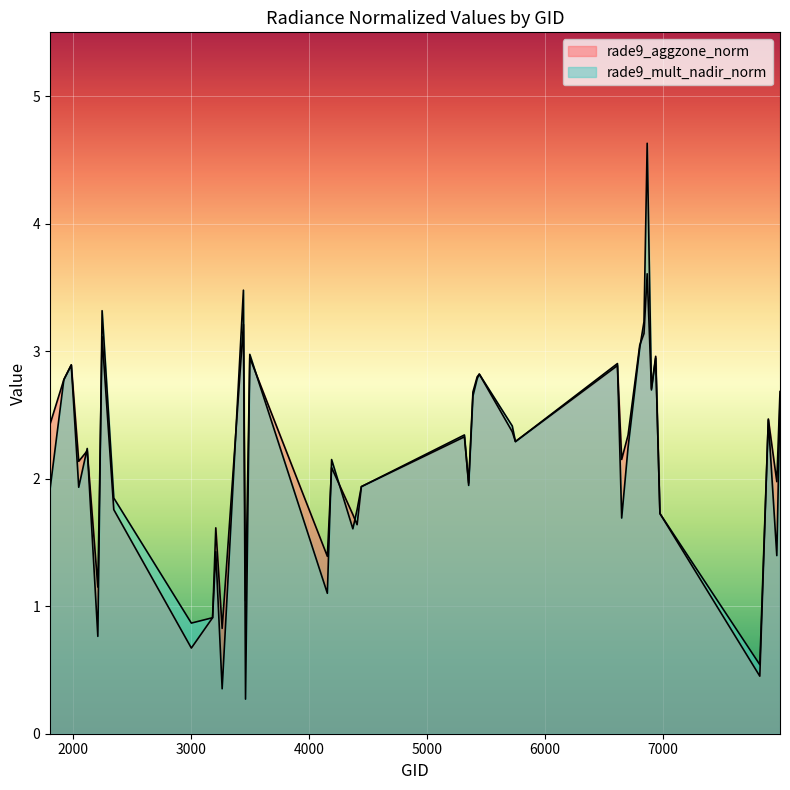

What is the total value across all series at 6704?

4.6